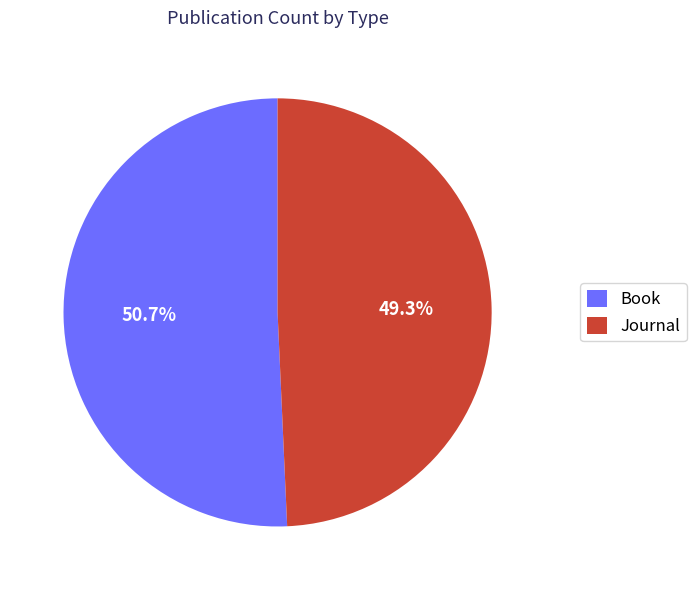

Combined, do Book and Journal account for over 50%?

Yes